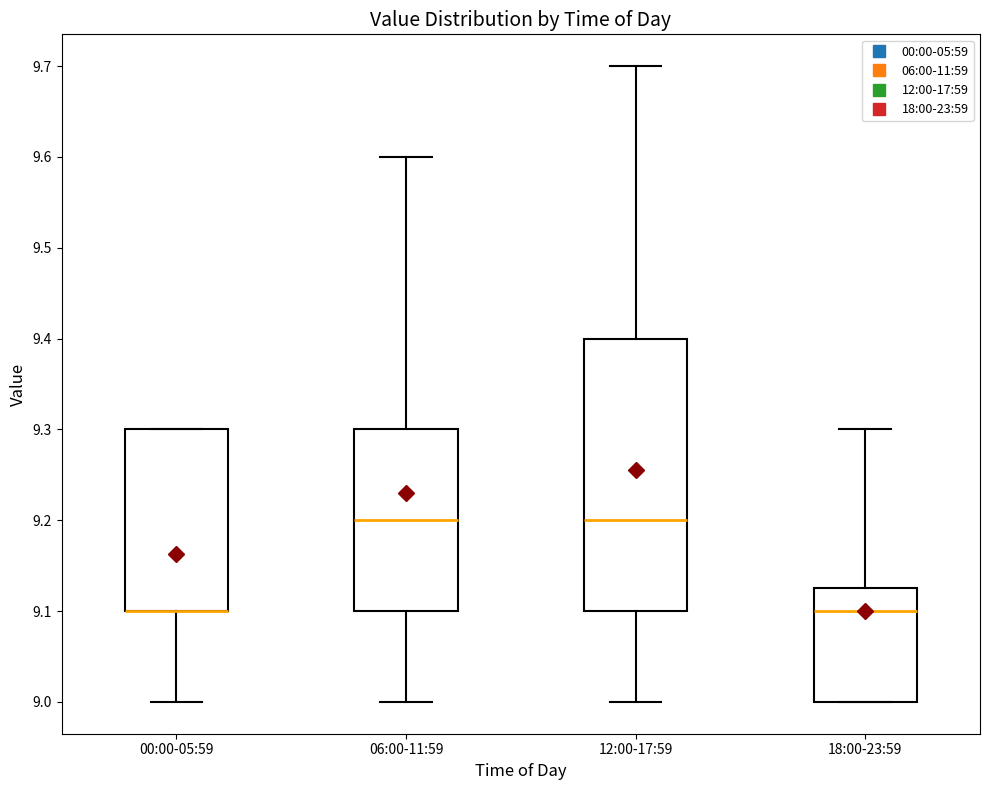

Reading left to right, transcribe this box plot: for each box, give where its median line is, the range the box spans, and where its two whiskers end, as read against the y-axis. The values are not printed on the chart, so give them approximately, as read against the axis.

00:00-05:59: median 9.10 (drawn on the box's lower edge), box 9.10 to 9.30, whiskers 9.00 to 9.30
06:00-11:59: median 9.20, box 9.10 to 9.30, whiskers 9.00 to 9.60
12:00-17:59: median 9.20, box 9.10 to 9.40, whiskers 9.00 to 9.70
18:00-23:59: median 9.10, box 9.00 to 9.13, whiskers 9.00 to 9.30